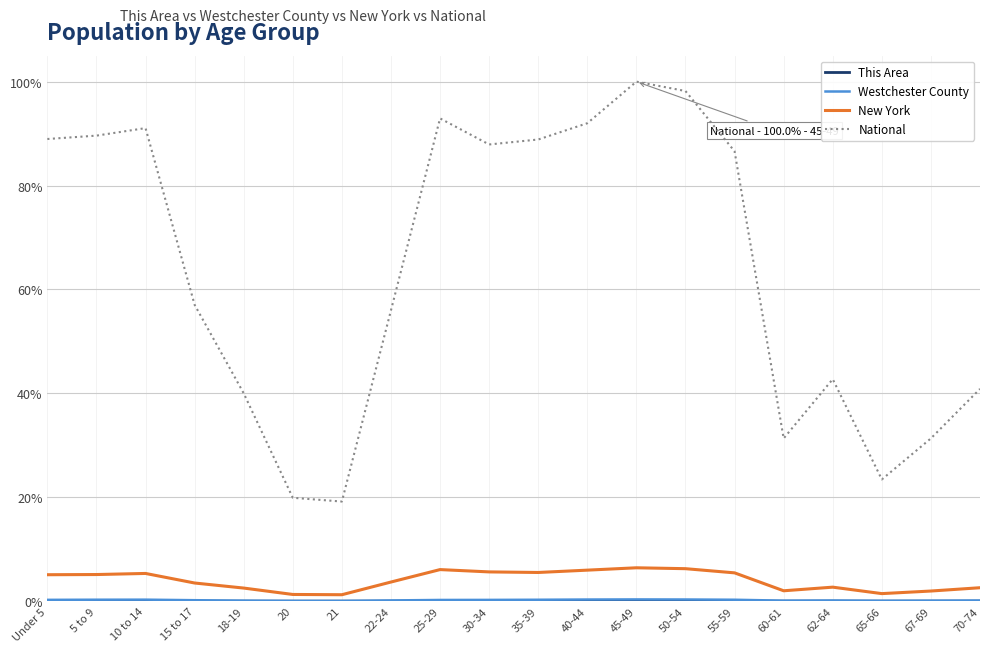

The value of National at 22-24 is 90.2. True or false?

False